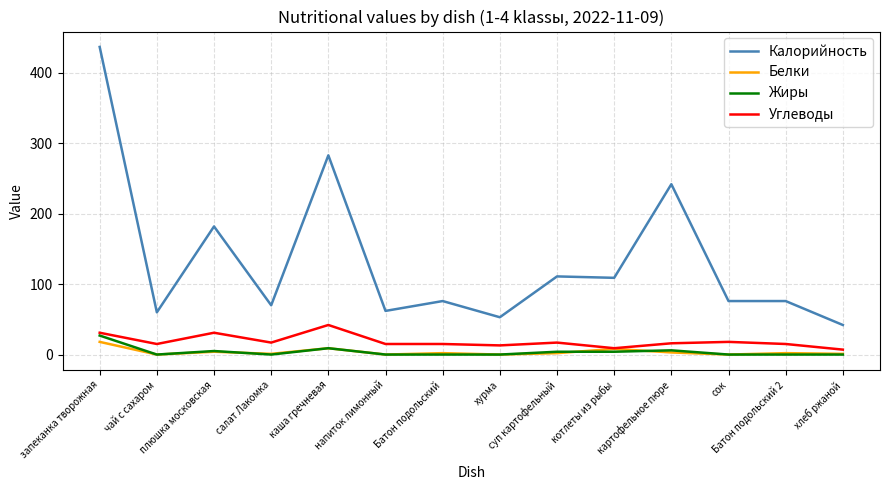

What is the difference between the Углеводы values at котлеты из рыбы and сок?

9